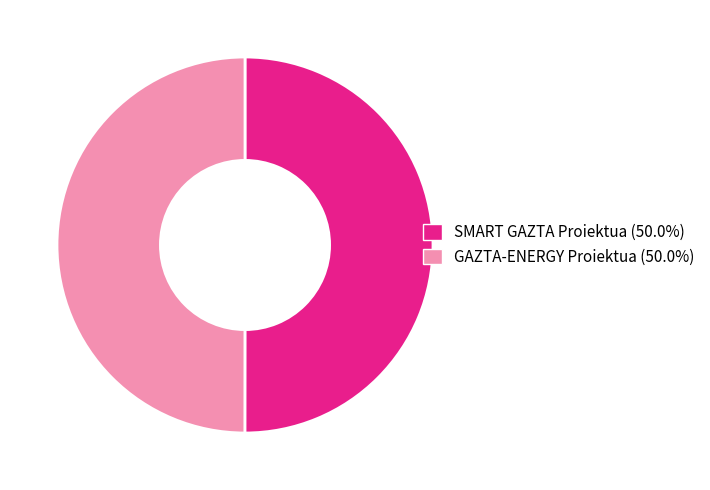

What is the ratio of the value at SMART GAZTA Proiektua to the value at GAZTA-ENERGY Proiektua?

1.0